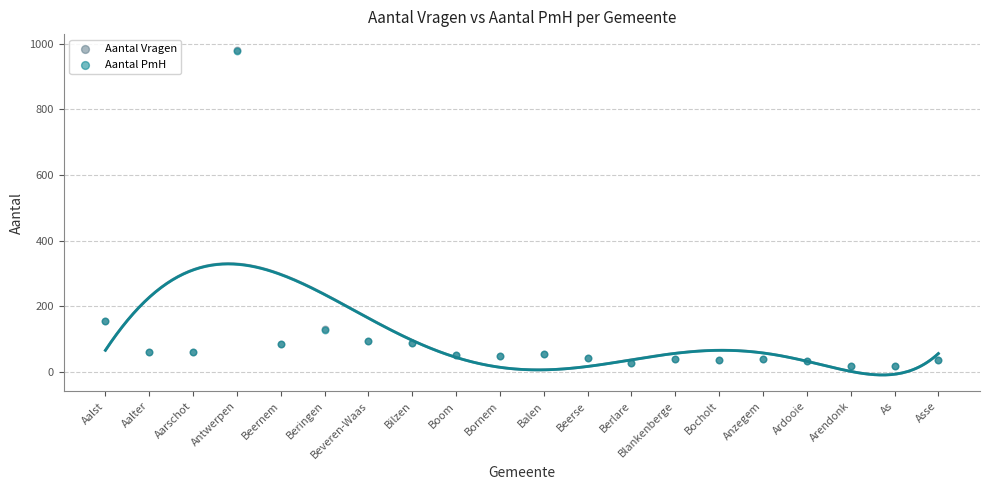

What are all the series names shown in the legend?

Aantal Vragen, Aantal PmH